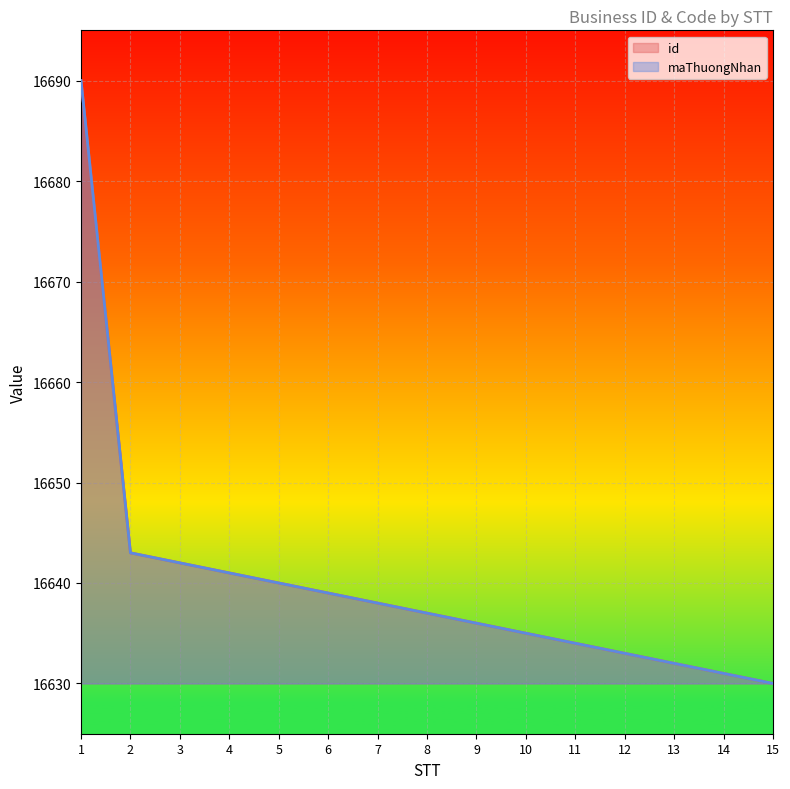

Which label corresponds to the largest value in the chart?

1